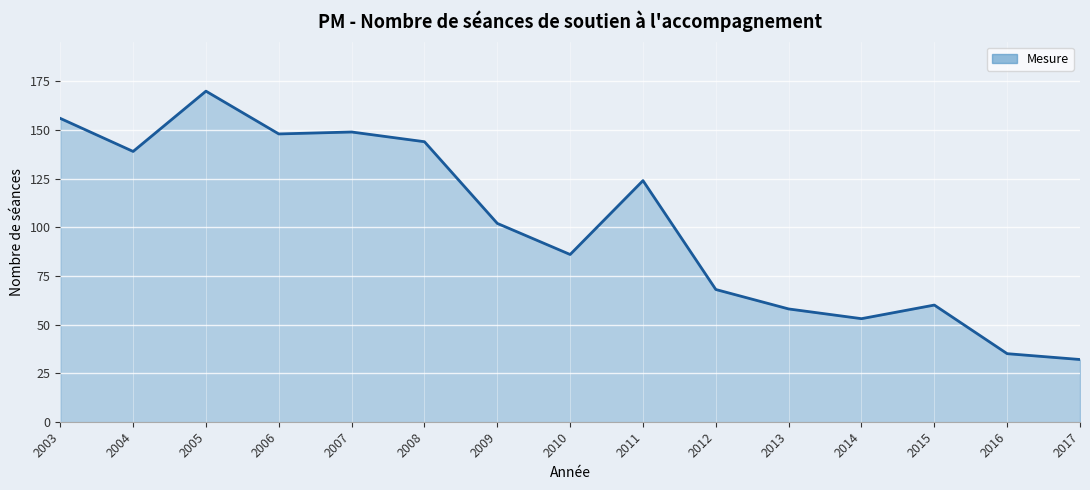

Reading right to left, extract all data points from this chart.

32	35	60	53	58	68	124	86	102	144	149	148	170	139	156